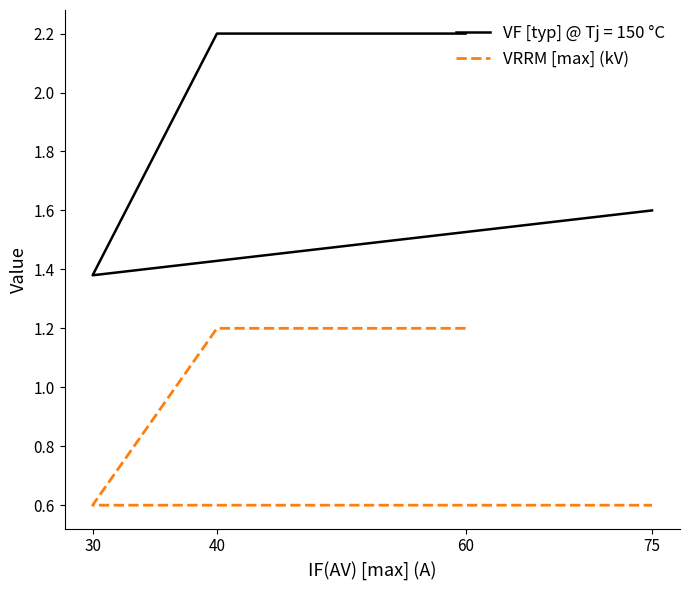

List the labels in order of value, smallest first.

30, 75, 60, 40